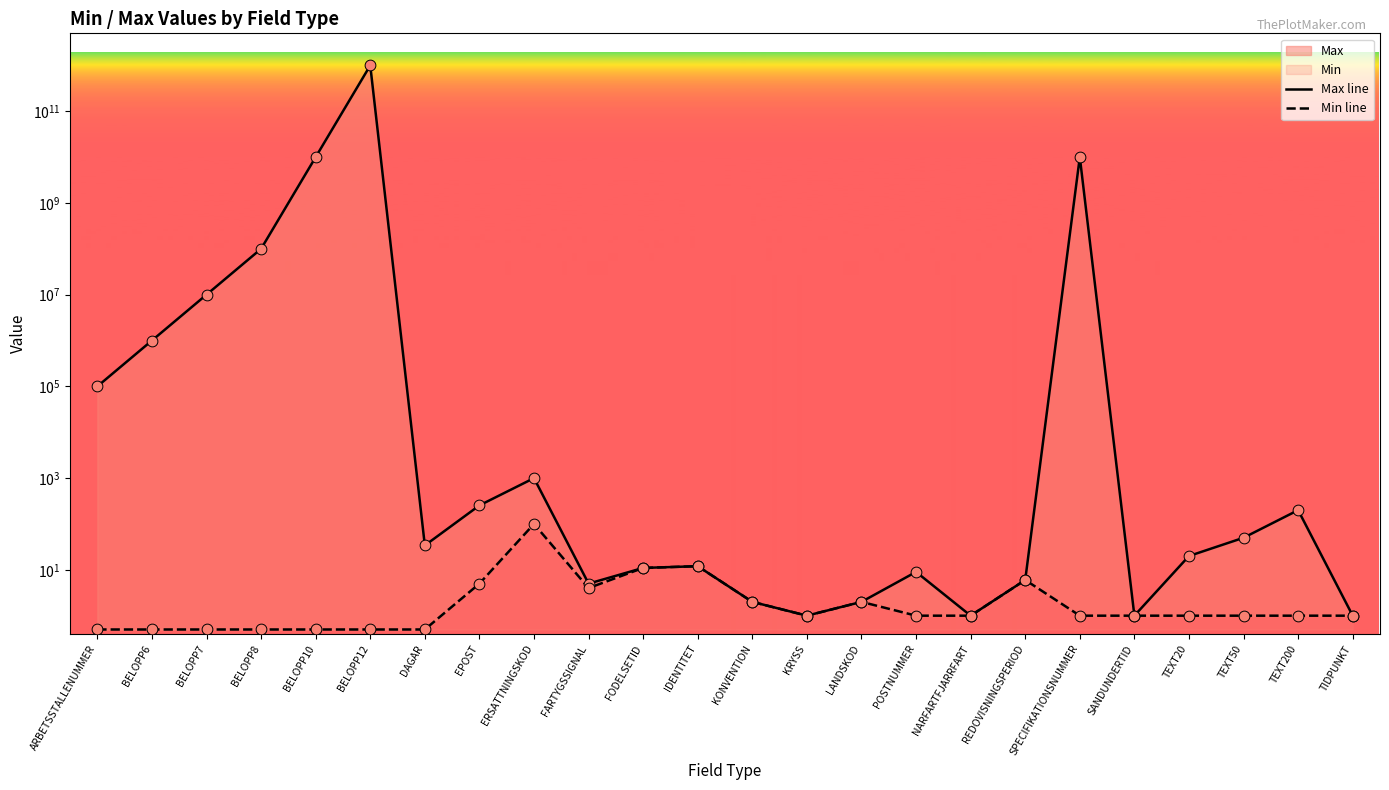

At how many categories does at least one series exceed 59586129489?

1